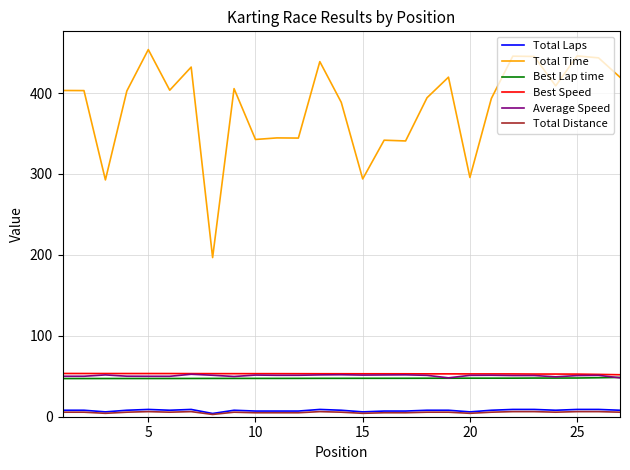

What is the difference between the maximum and minimum values in the Total Laps series?

5.0